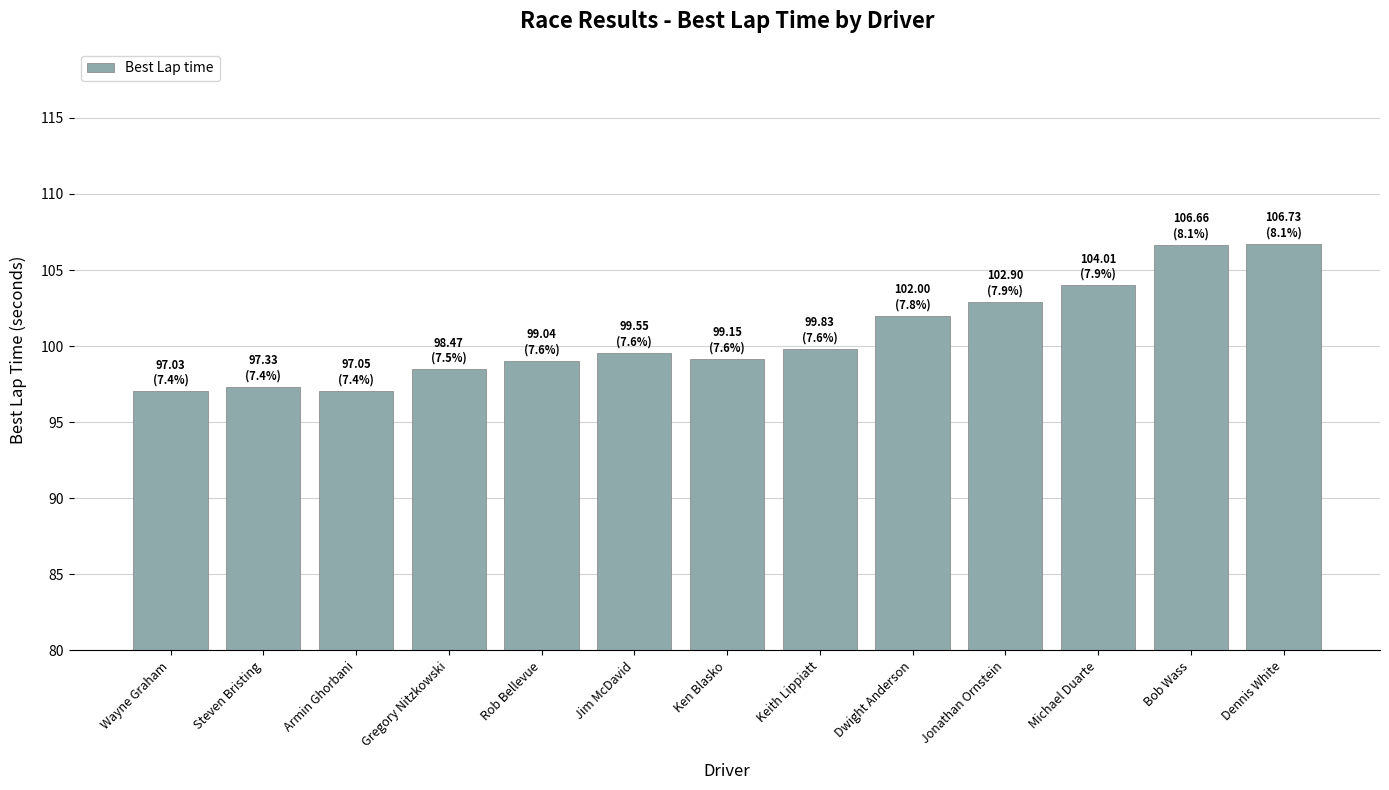

What is the change in value from Armin Ghorbani to Jim McDavid?

+2.5